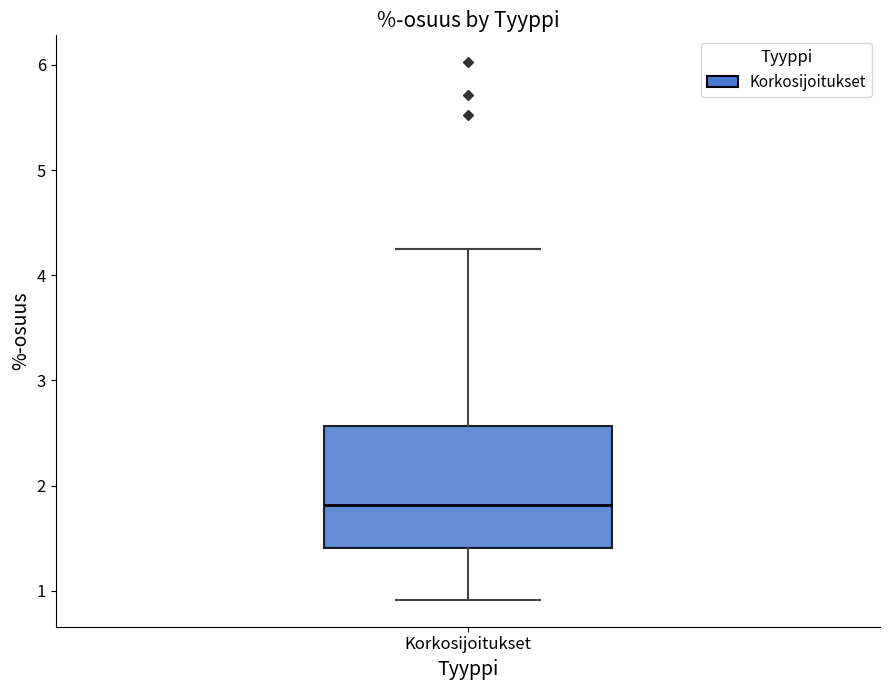

Read this box plot against the y-axis: the position of the median line, the range covered by the box, and the ends of both whiskers. The values are not printed on the chart, so give them approximately, as read against the axis.

median 1.8, box 1.4 to 2.6, whiskers 0.9 to 4.3